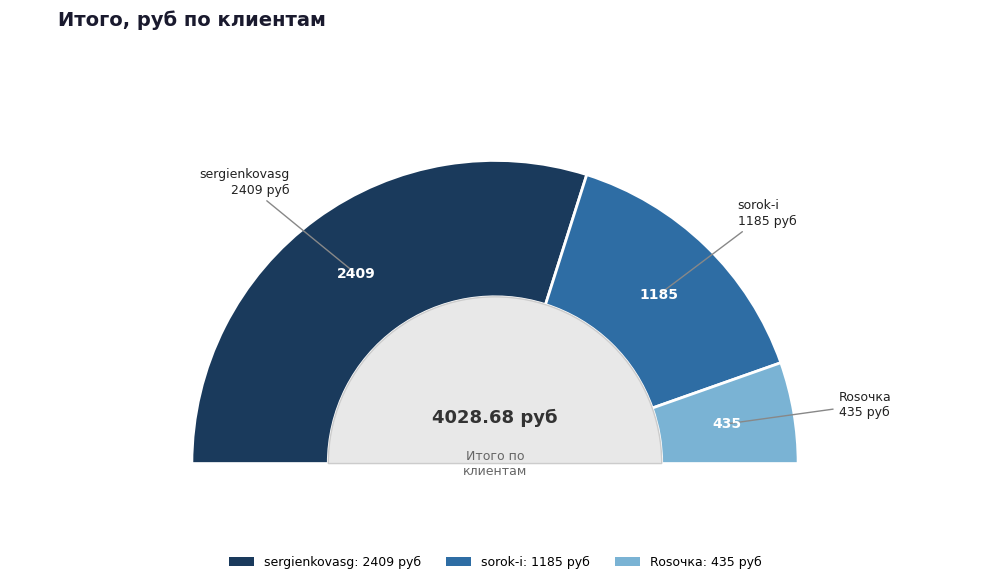

Rank the categories by value from lowest to highest.

Rosочка, sorok-i, sergienkovasg